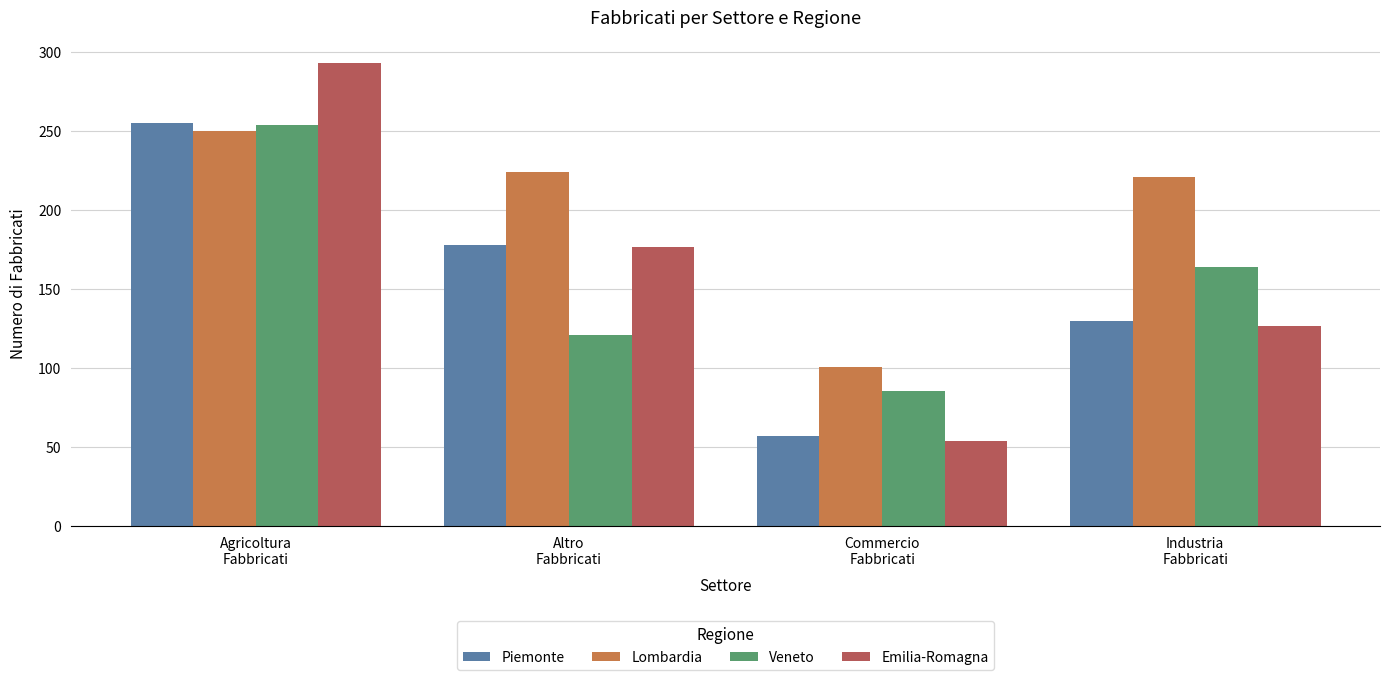

What is the maximum value shown in the chart?

293